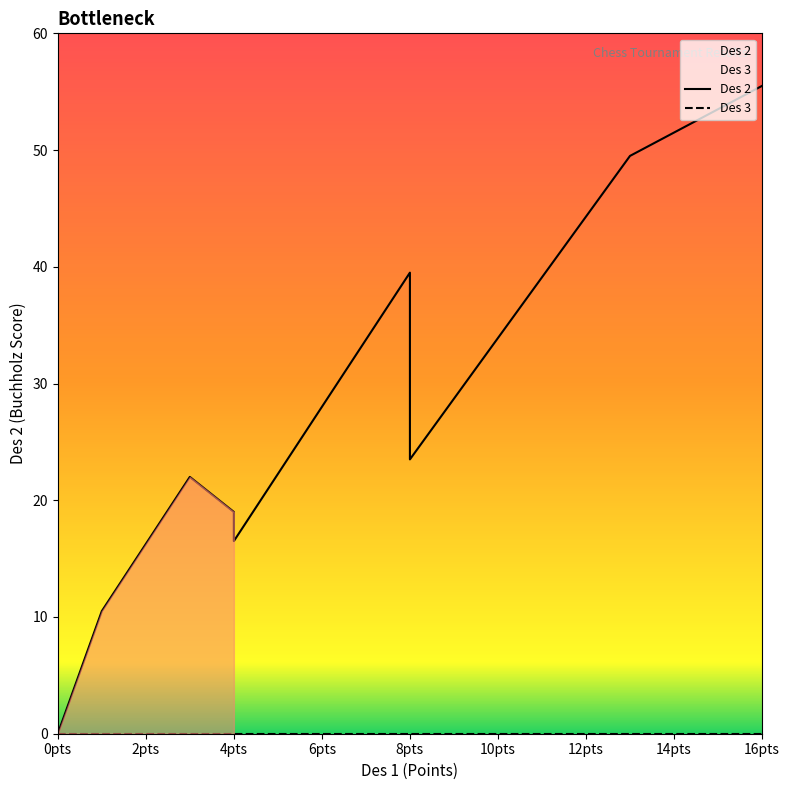

What is the value of the Des 2 point at the 6th from the left?

39.5